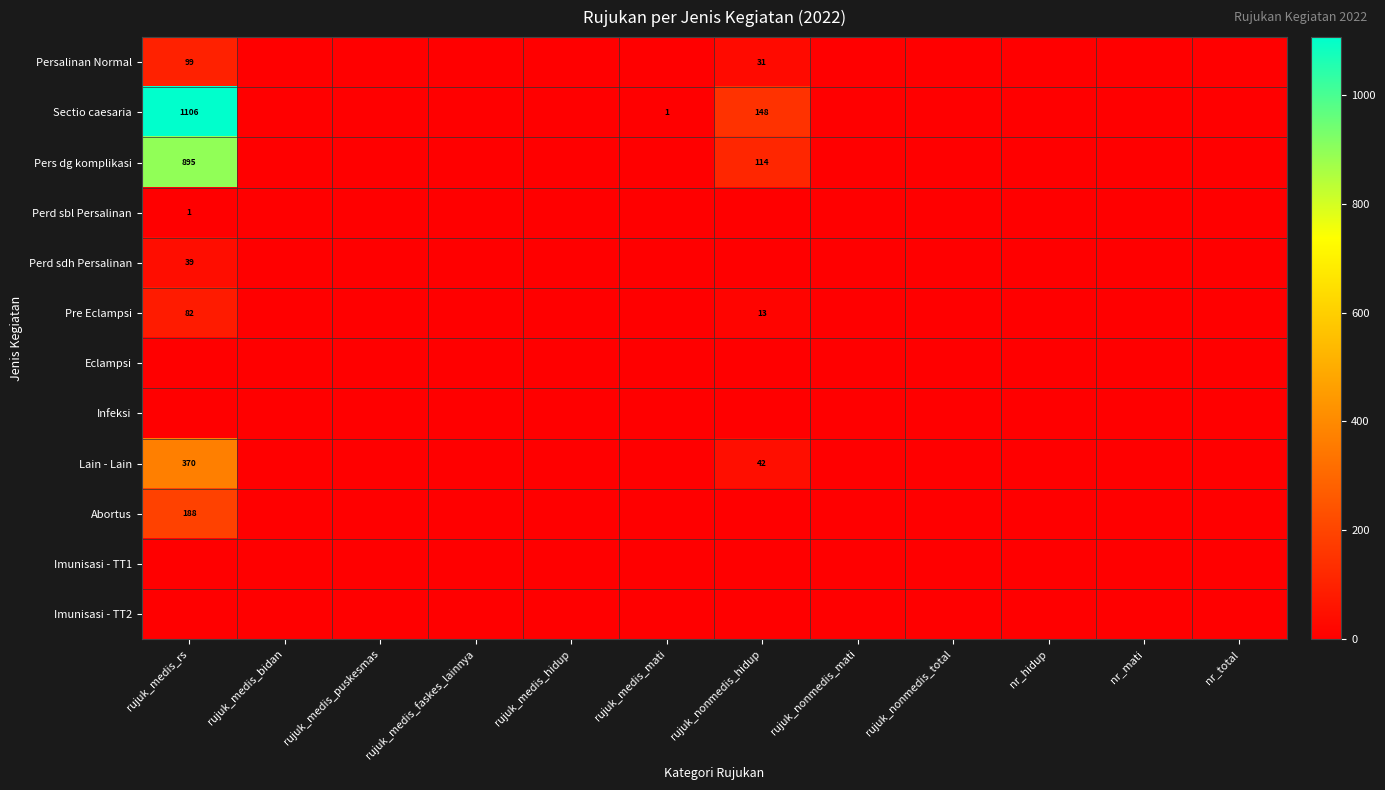

The Sectio caesaria series shows 93 at rujuk_nonmedis_hidup. True or false?

False